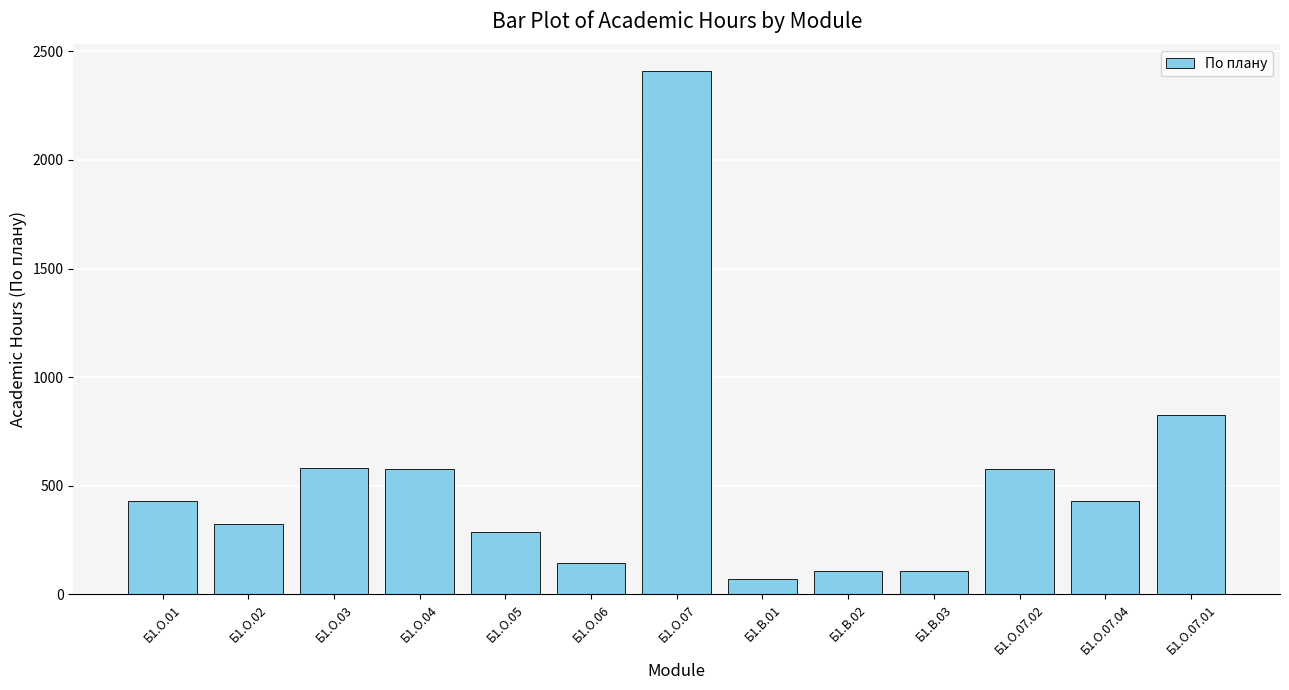

The value at Б1.О.06 is 253. True or false?

False